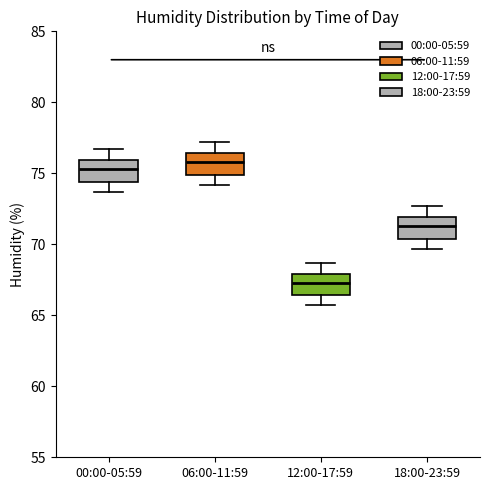

Reading left to right, read every box against the y-axis: the position of its median line, the range the box covers, and the ends of its whiskers. The values are not printed on the chart, so give them approximately, as read against the axis.

00:00-05:59: median 75.5, box 74.5 to 76.0, whiskers 73.5 to 76.5
06:00-11:59: median 76.0, box 75.0 to 76.5, whiskers 74.0 to 77.0
12:00-17:59: median 67.5, box 66.5 to 68.0, whiskers 65.5 to 68.5
18:00-23:59: median 71.5, box 70.5 to 72.0, whiskers 69.5 to 72.5